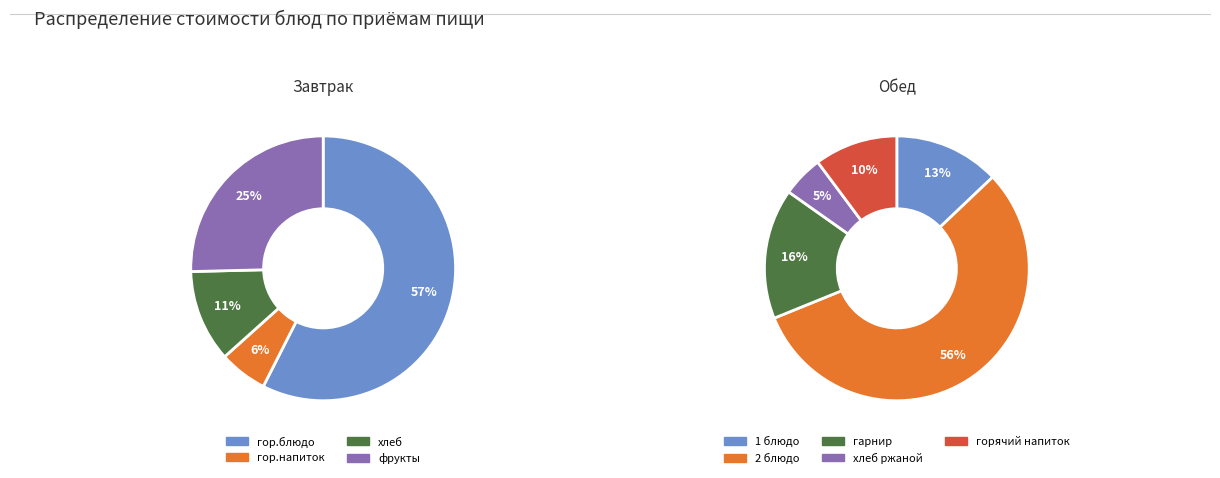

Count the number of slices in the pie.

9